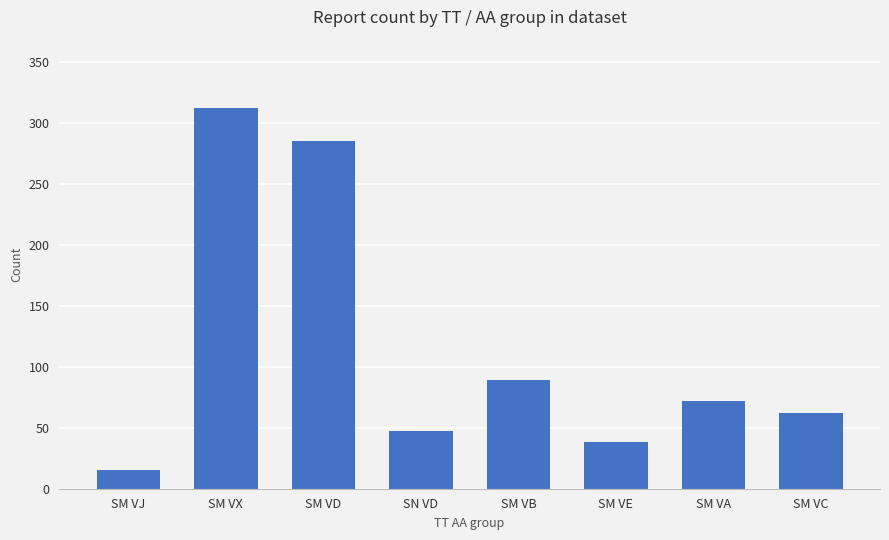

What is the difference between the maximum and minimum values?

297